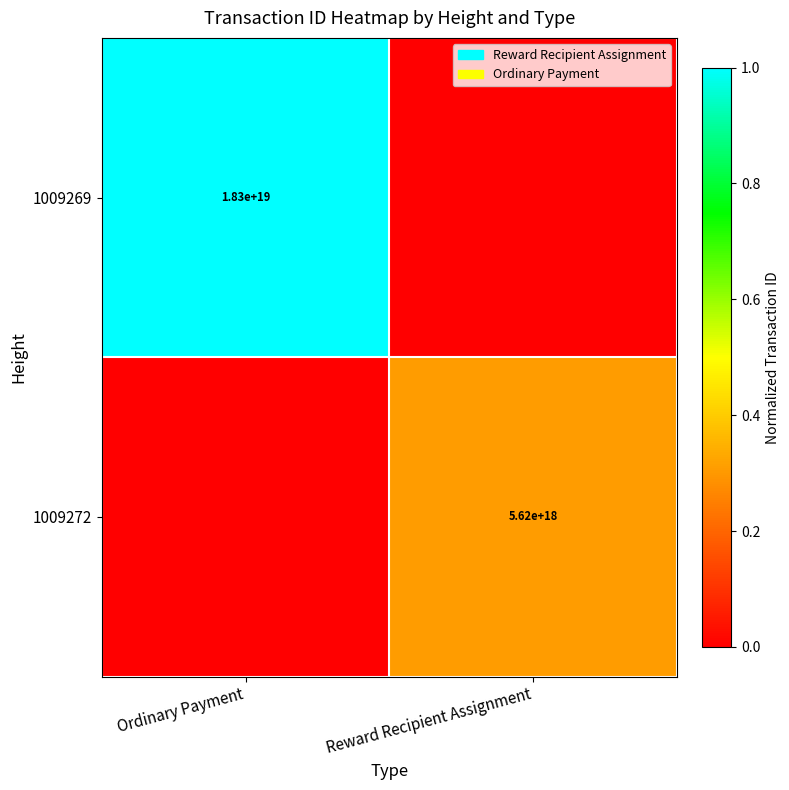

Between Reward Recipient Assignment and Ordinary Payment, which is larger?

Ordinary Payment